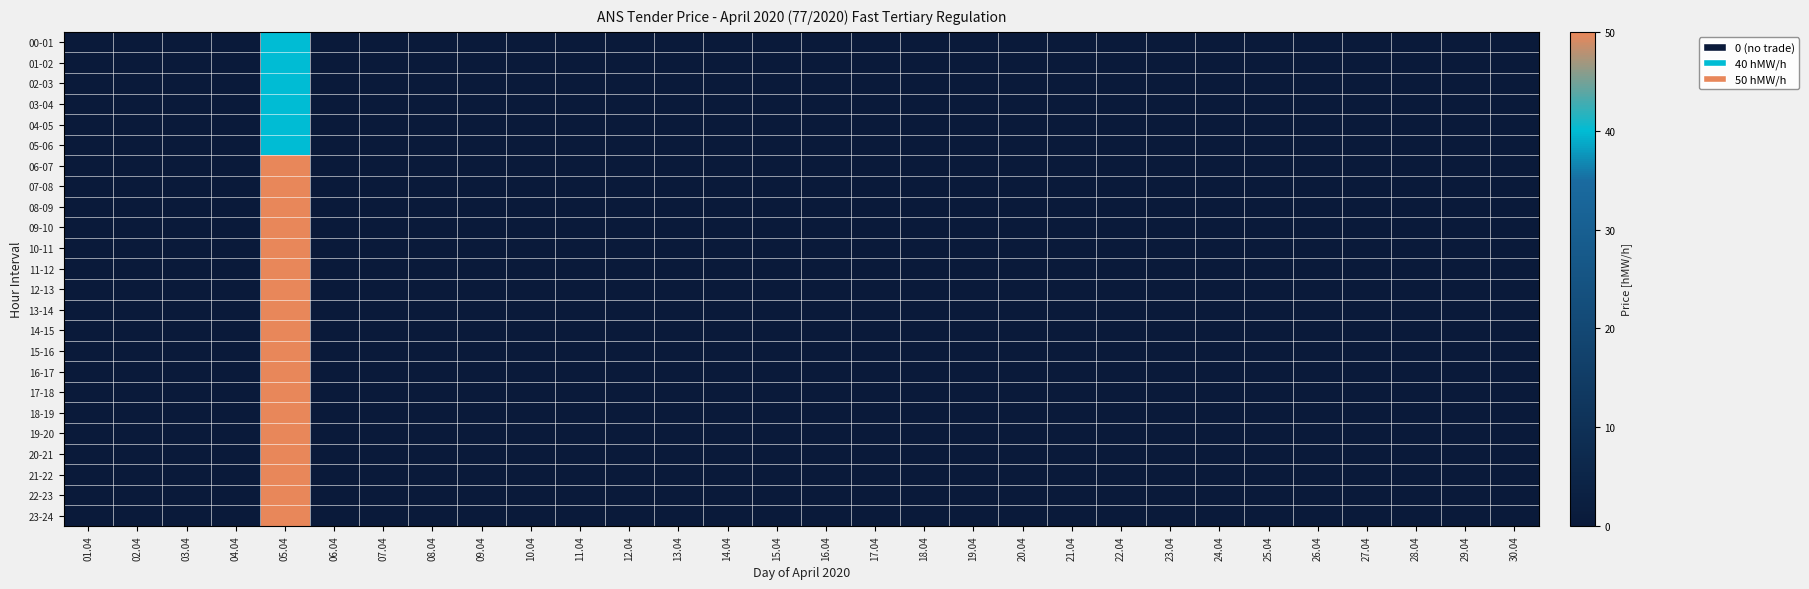

List the series in order of their peak value, highest first.

06-07, 07-08, 08-09, 09-10, 10-11, 11-12, 12-13, 13-14, 14-15, 15-16, 16-17, 17-18, 18-19, 19-20, 20-21, 21-22, 22-23, 23-24, 00-01, 01-02, 02-03, 03-04, 04-05, 05-06